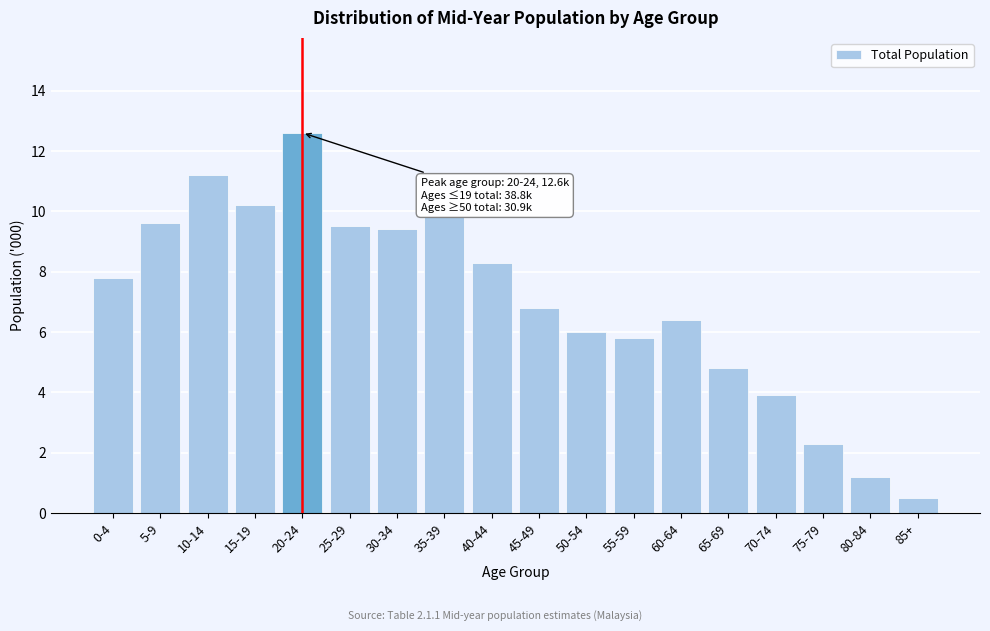

Reading right to left, transcribe all the data shown in this chart.

85+=0.5	80-84=1.2	75-79=2.3	70-74=3.9	65-69=4.8	60-64=6.4	55-59=5.8	50-54=6.0	45-49=6.8	40-44=8.3	35-39=9.8	30-34=9.4	25-29=9.5	20-24=12.6	15-19=10.2	10-14=11.2	5-9=9.6	0-4=7.8